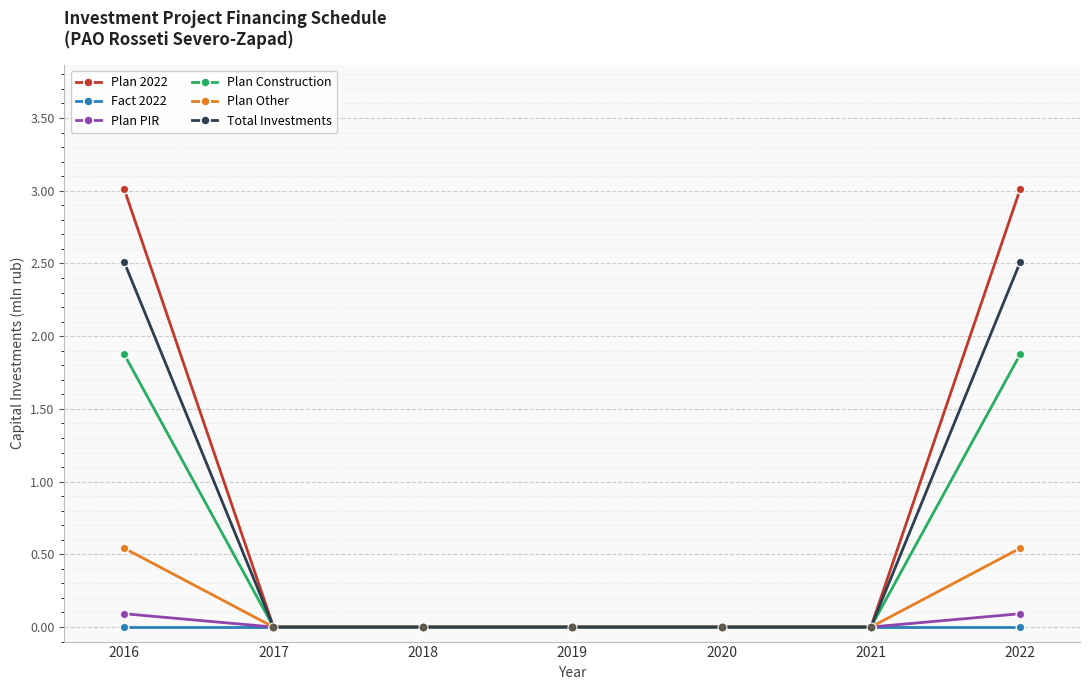

Which series has the widest spread of values?

Plan 2022